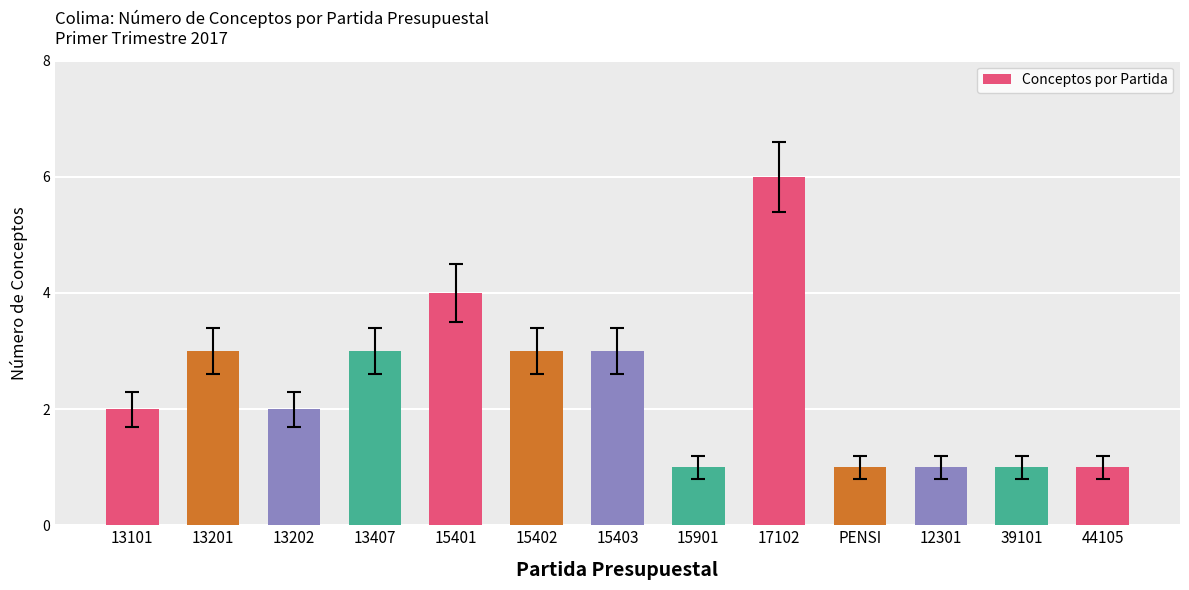

The value at PENSI is 0. True or false?

False